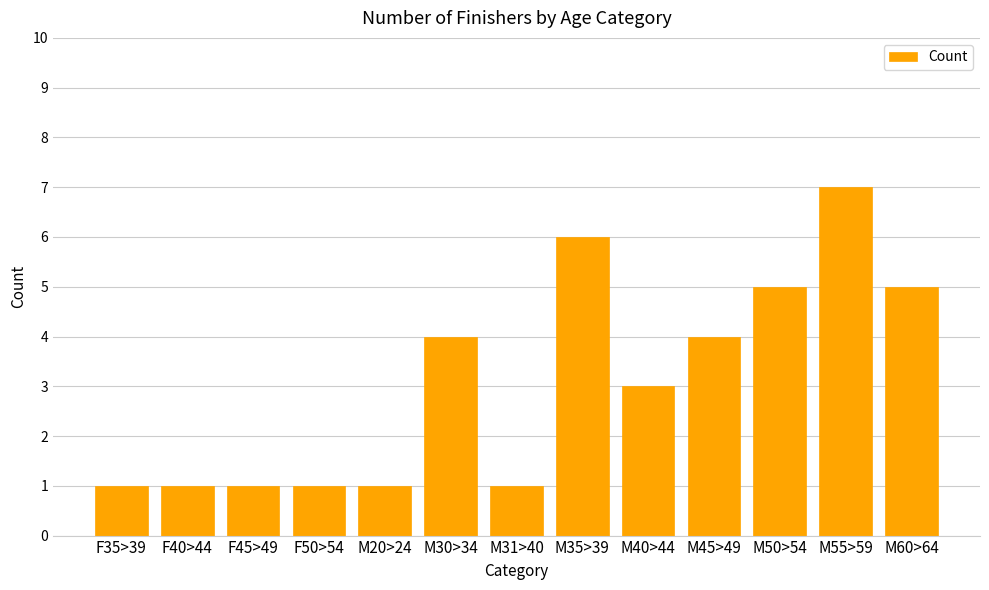

The chart shows a value of 7 at M60>64. True or false?

False